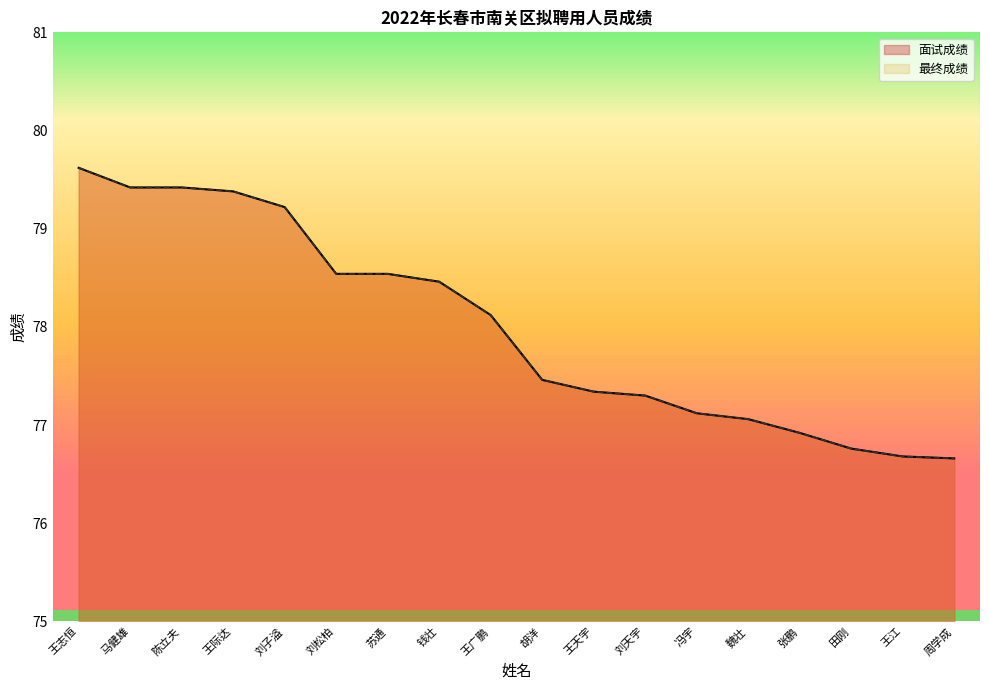

True or false: 最终成绩 has more than 1 points higher than both neighbors.

False